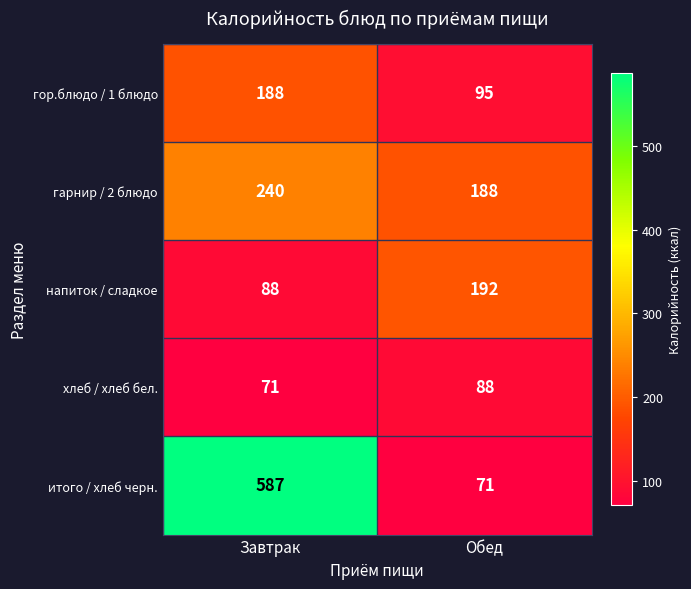

Reading left to right, transcribe all the data shown in this chart.

гор.блюдо / 1 блюдо: 188	95
гарнир / 2 блюдо: 240	188
напиток / сладкое: 88	192
хлеб / хлеб бел.: 71	88
итого / хлеб черн.: 587	71